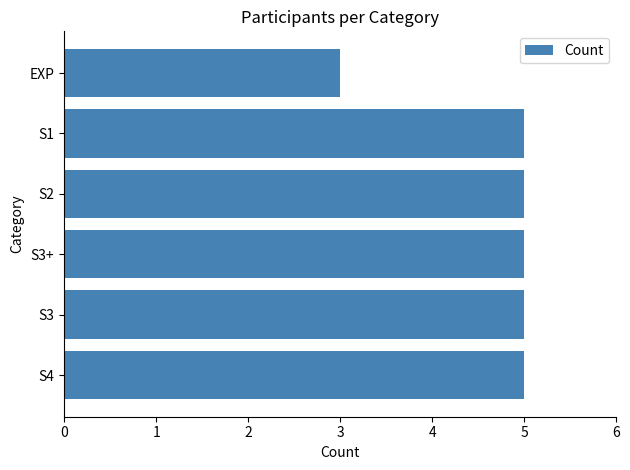

Which has a higher value, S1 or EXP?

S1